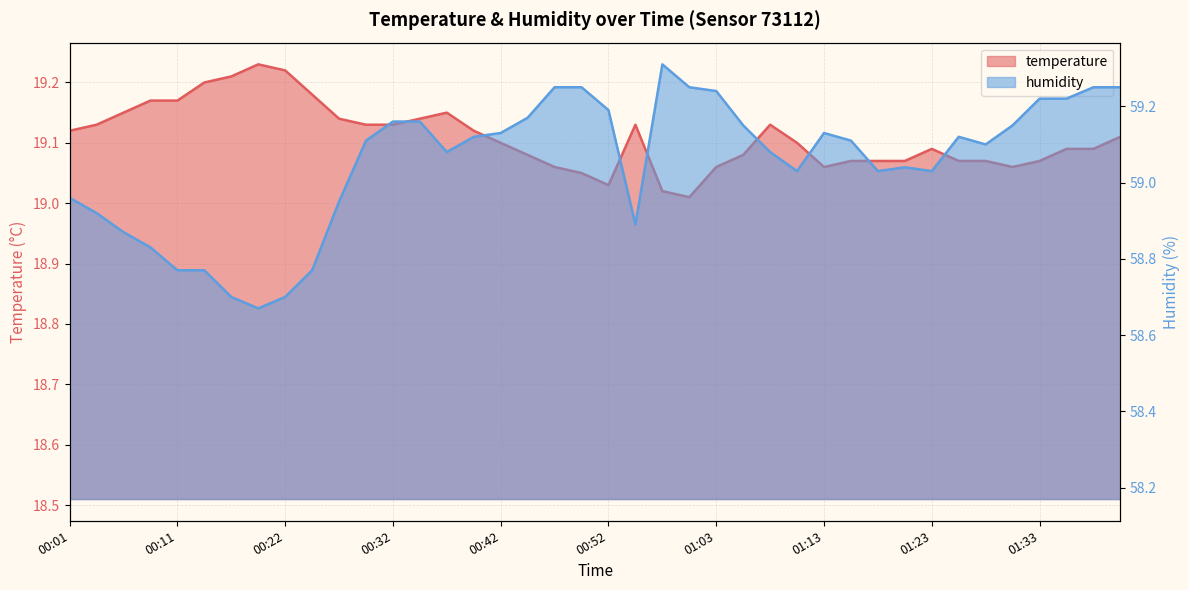

Reading left to right, list all the values displayed in this chart.

temperature: 19.1	19.1	19.1	19.2	19.2	19.2	19.2	19.2	19.2	19.2	19.1	19.1	19.1	19.1	19.1	19.1	19.1	19.1	19.1	19.1	19.0	19.1	19.0	19.0	19.1	19.1	19.1	19.1	19.1	19.1	19.1	19.1	19.1	19.1	19.1	19.1	19.1	19.1	19.1	19.1
humidity: 59.0	58.9	58.9	58.8	58.8	58.8	58.7	58.7	58.7	58.8	59.0	59.1	59.2	59.2	59.1	59.1	59.1	59.2	59.2	59.2	59.2	58.9	59.3	59.2	59.2	59.1	59.1	59.0	59.1	59.1	59.0	59.0	59.0	59.1	59.1	59.1	59.2	59.2	59.2	59.2